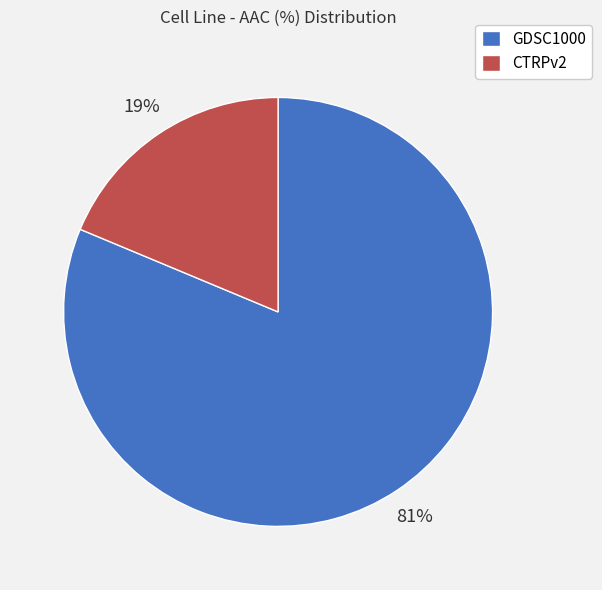

What percentage is the CTRPv2 slice, to the nearest percent?

19%